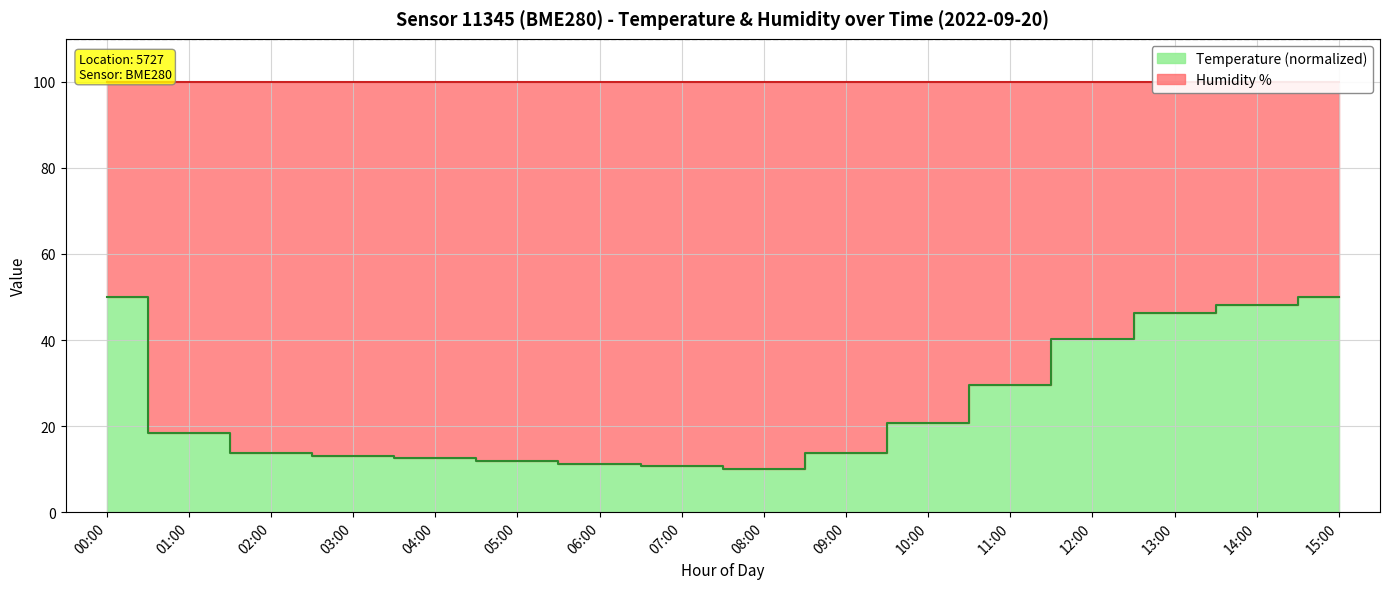

Which label corresponds to the smallest value in the chart?

08:00